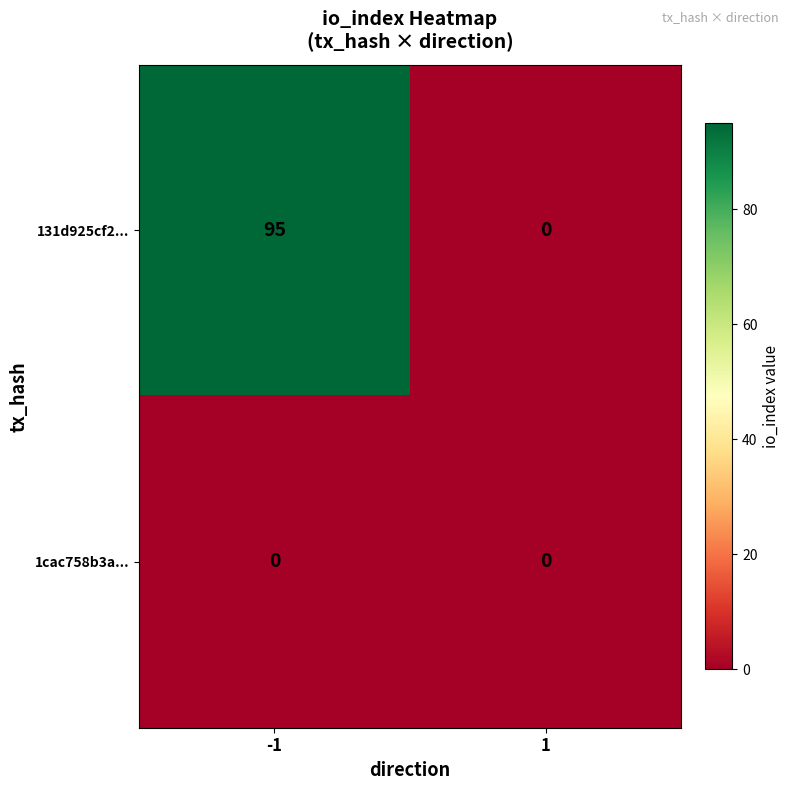

The value of 131d925cf2... at -1 is 64. True or false?

False